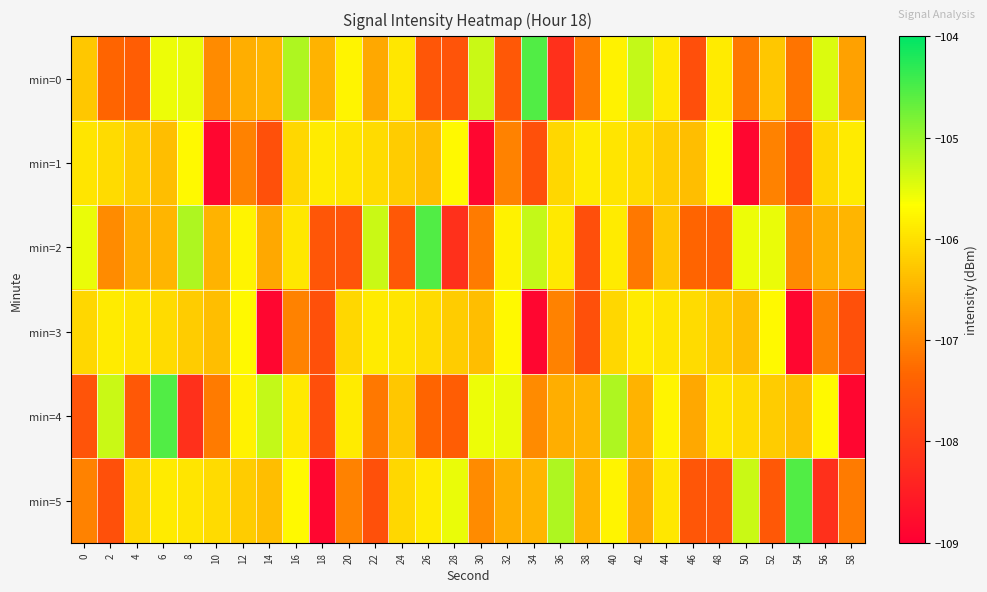

Which series has the largest range (max minus min)?

min=4